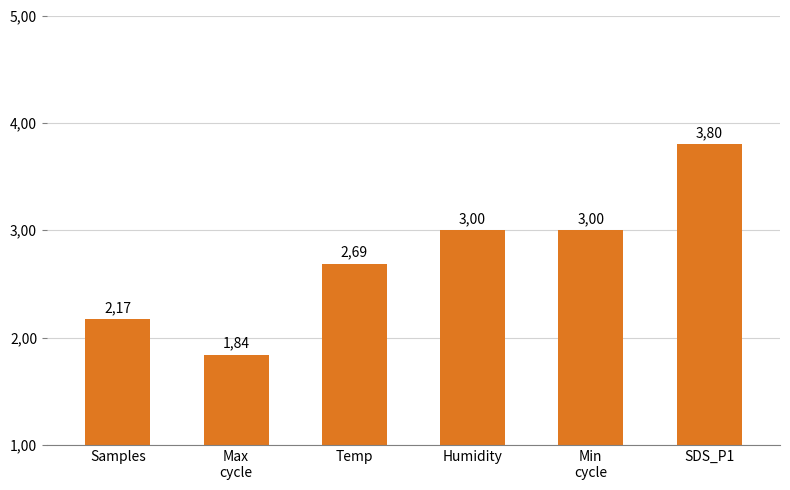

Are the bars horizontal?

No